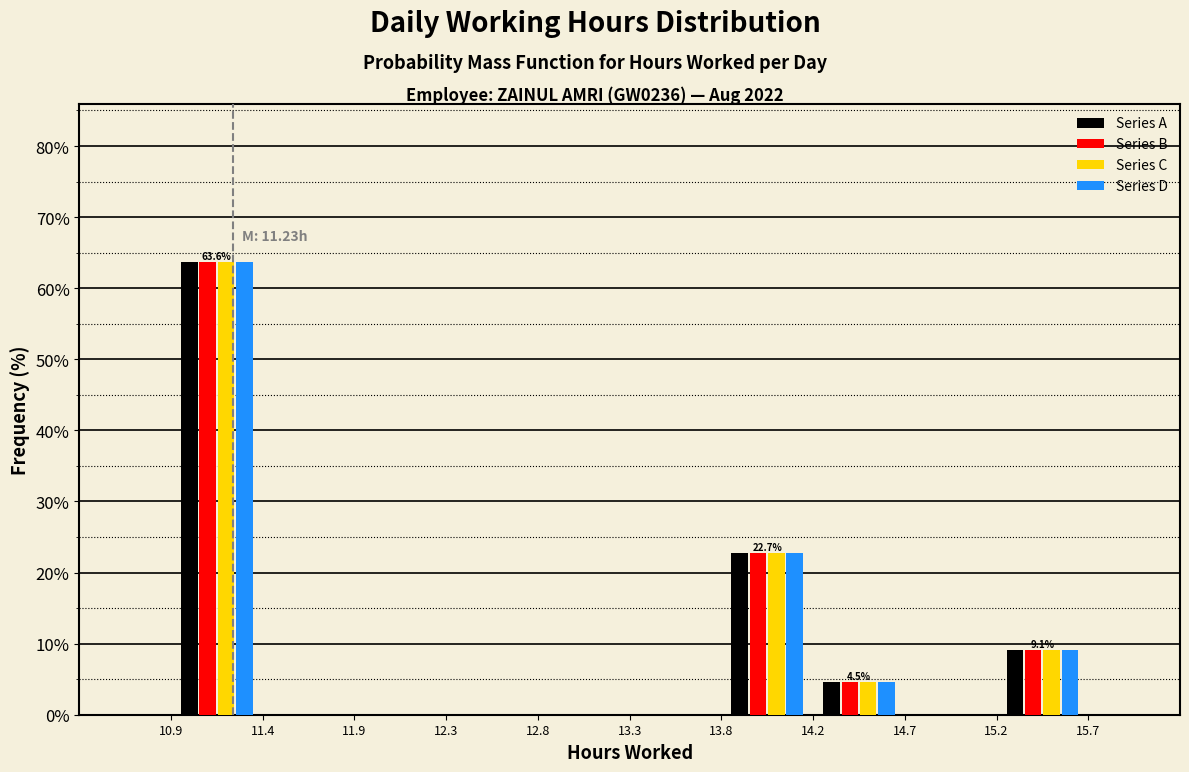

In the Series C series, which range on the x-axis has the tallest bar?

10.9 to 11.4